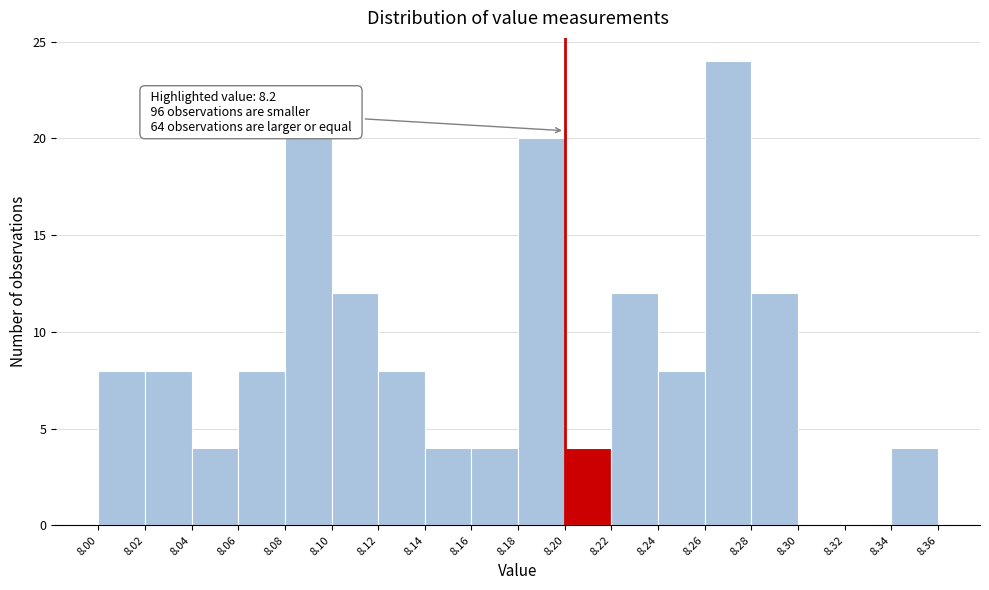

Over which range of the x-axis is the bar tallest?

8.26 to 8.28